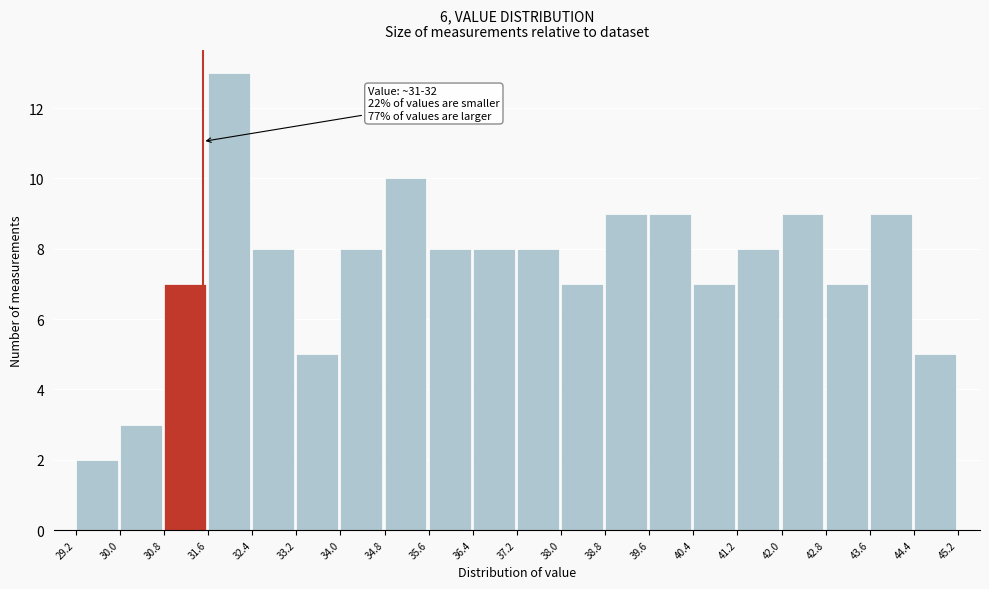

Over which range of the x-axis is the bar tallest?

31.6 to 32.4